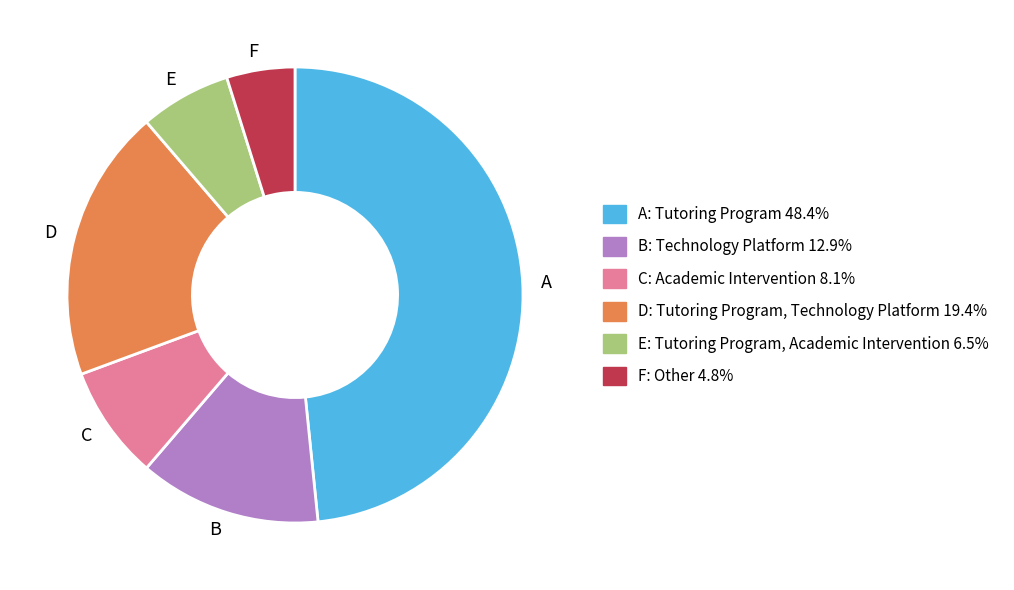

Between A and F, which is larger?

A